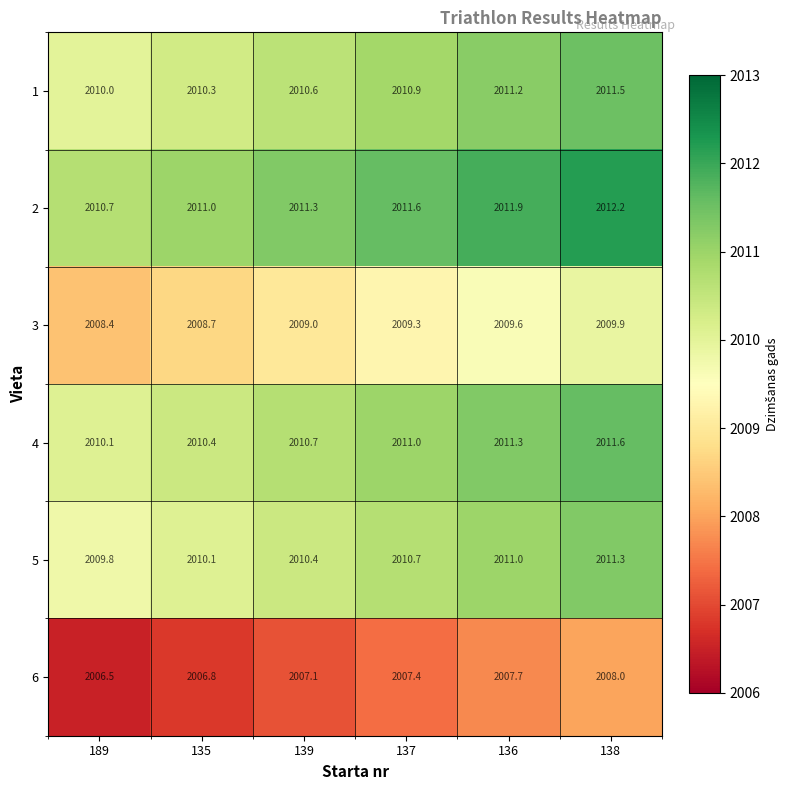

Rank the series at 135 from highest to lowest value.

2, 4, 1, 5, 3, 6